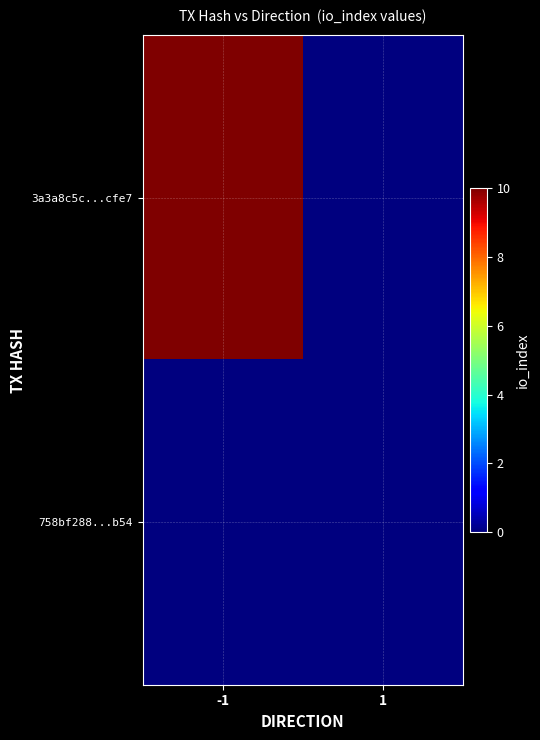

Which label corresponds to the largest value in the chart?

-1